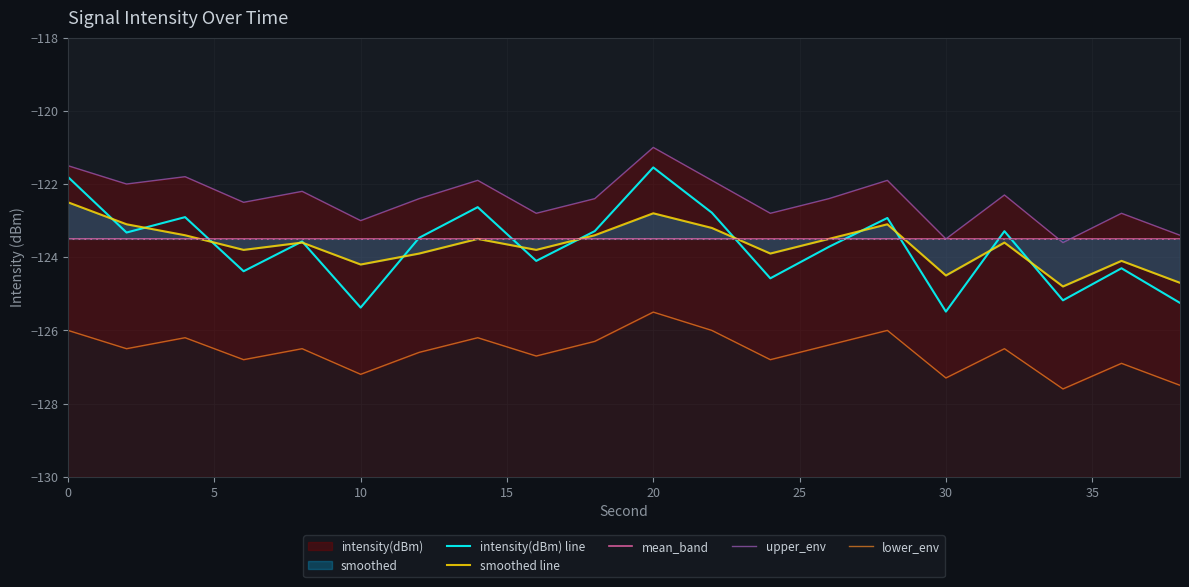

What is the minimum value for intensity(dBm) line?

-125.5